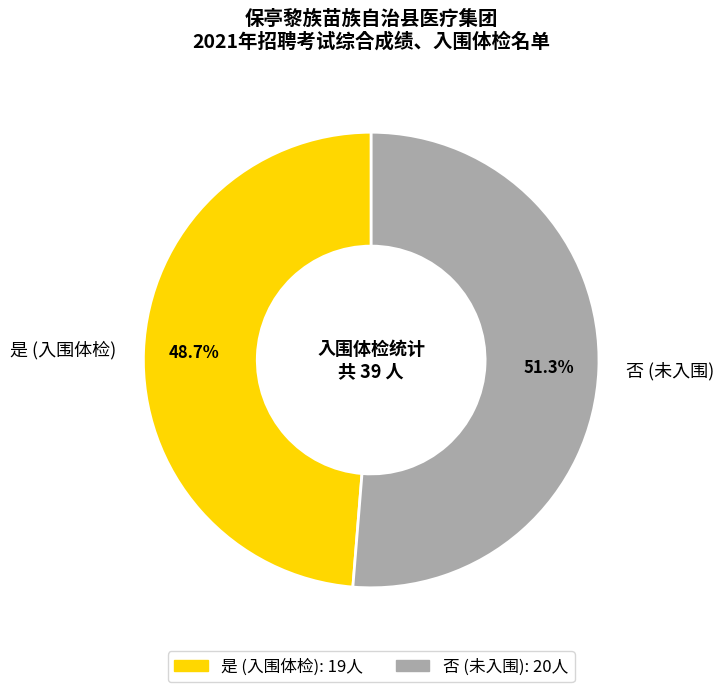

How many slices are in this pie chart?

2